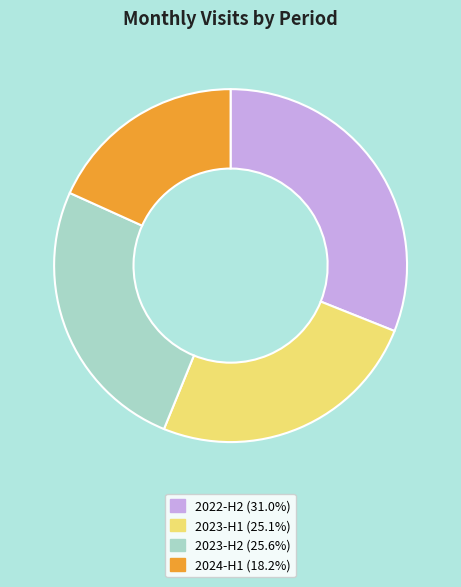

Is there a majority slice in this chart?

No